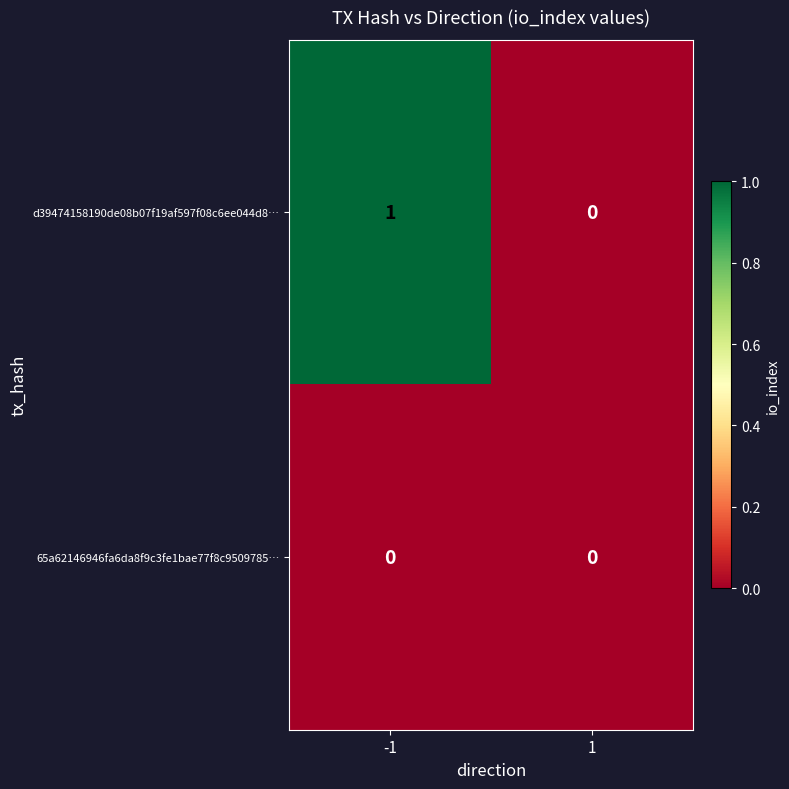

Which series has the largest total across all categories?

d39474158190de08b07f19af597f08c6ee044d8…